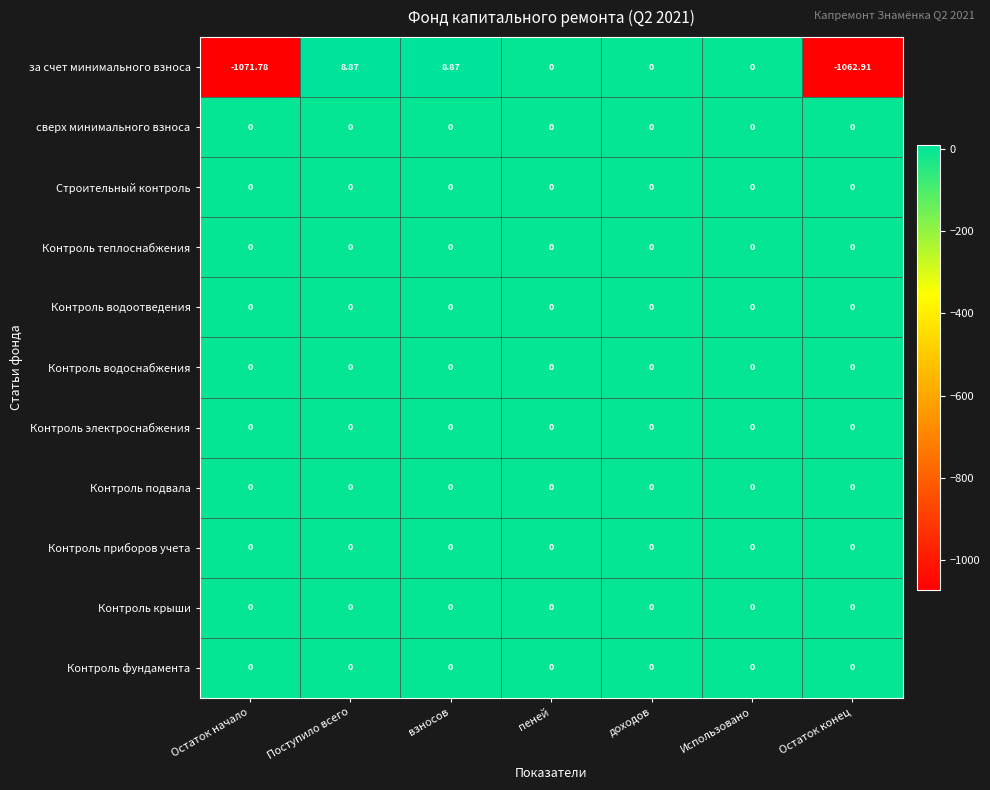

Between взносов and Использовано, which series saw the biggest shift?

за счет минимального взноса